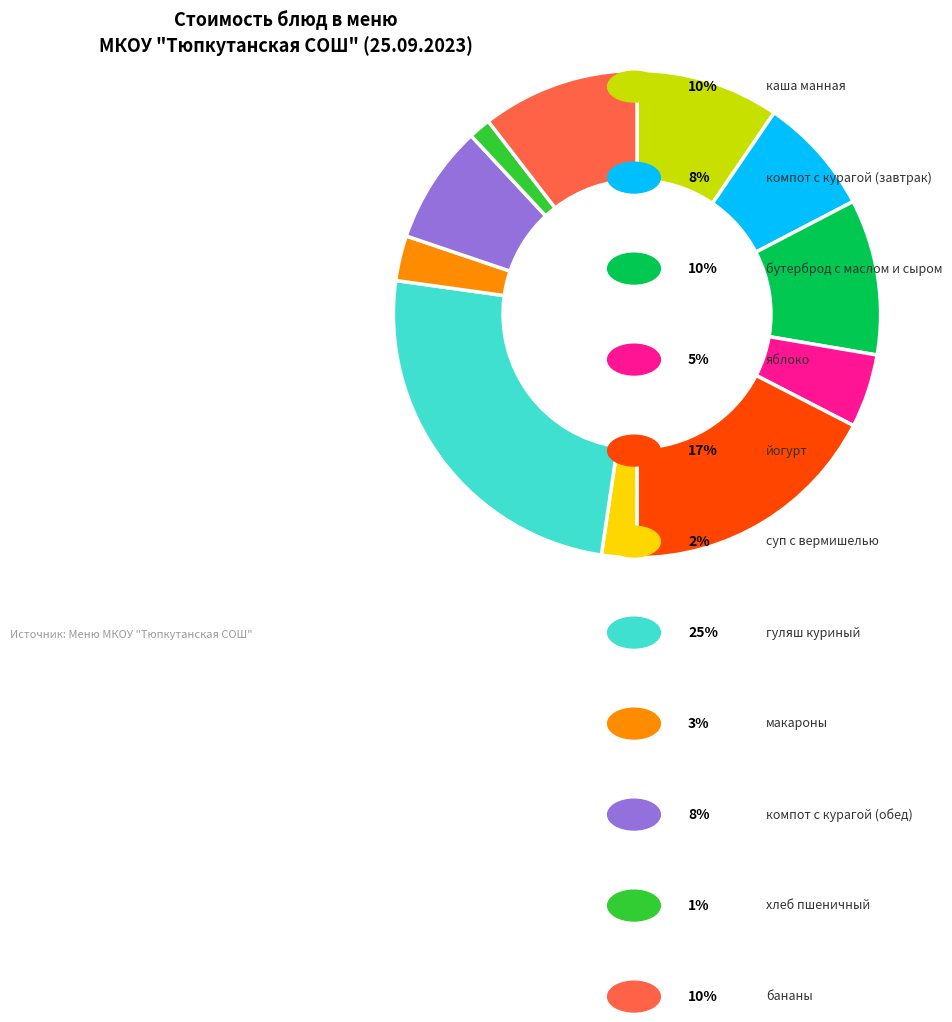

Is there a majority slice in this chart?

No